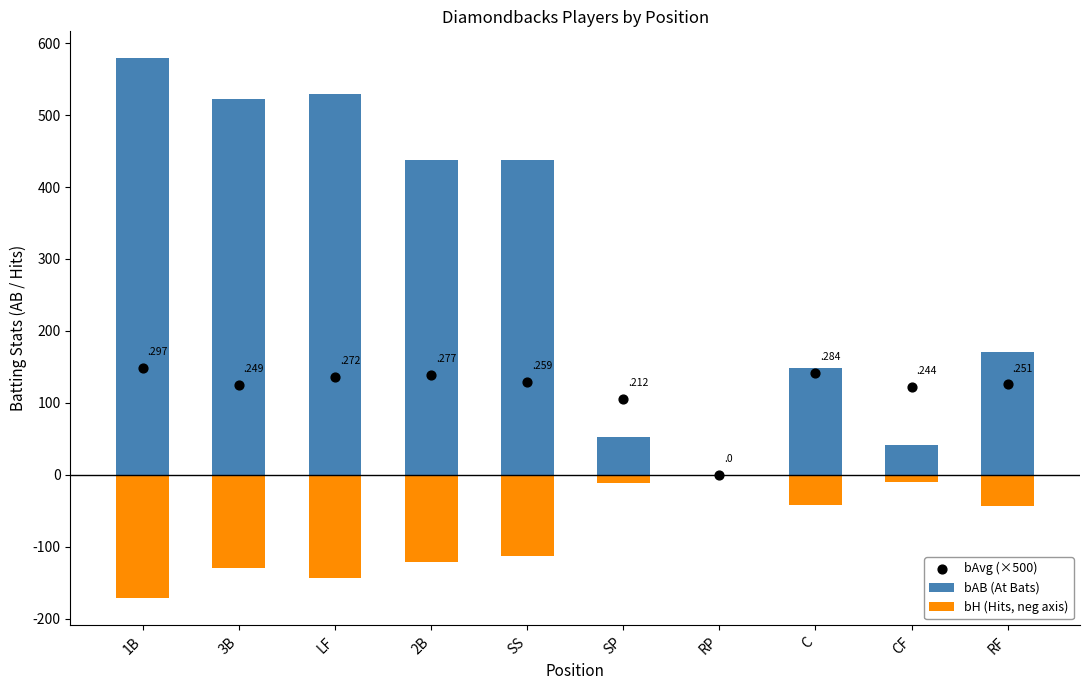

Which series reaches the maximum Y coordinate?

bAB (At Bats)